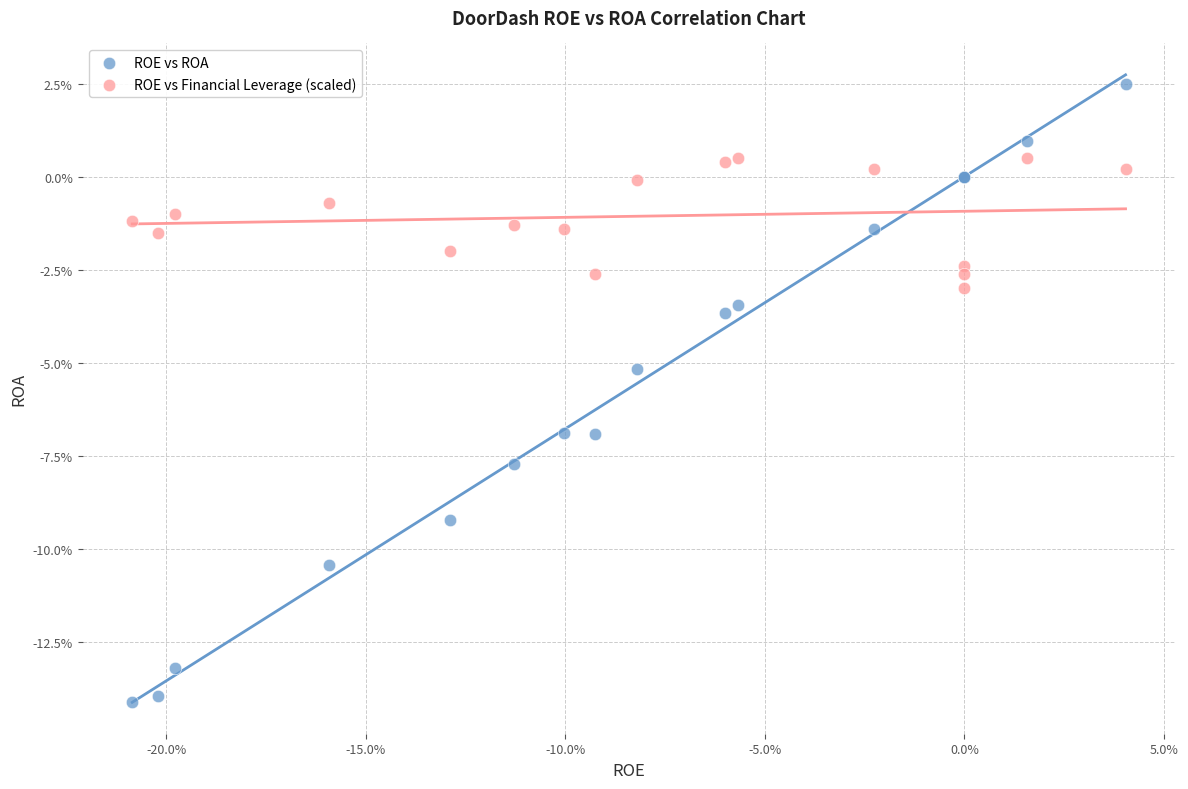

Which series reaches the maximum Y coordinate?

ROE vs ROA